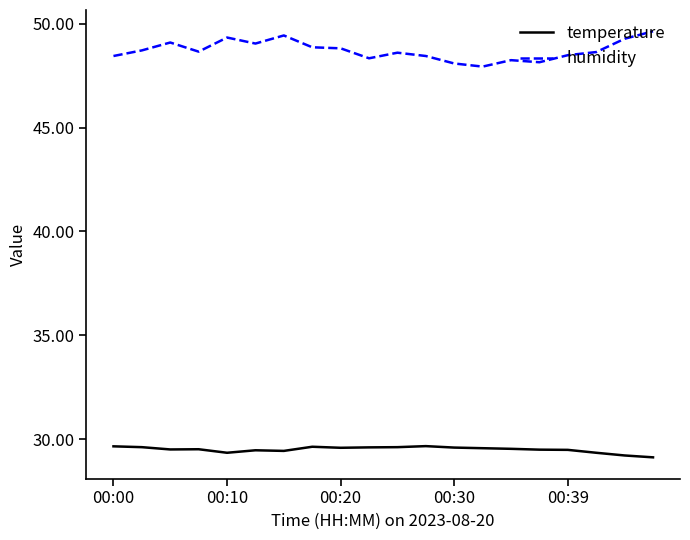

List the series in order of their overall mean, highest first.

humidity, temperature